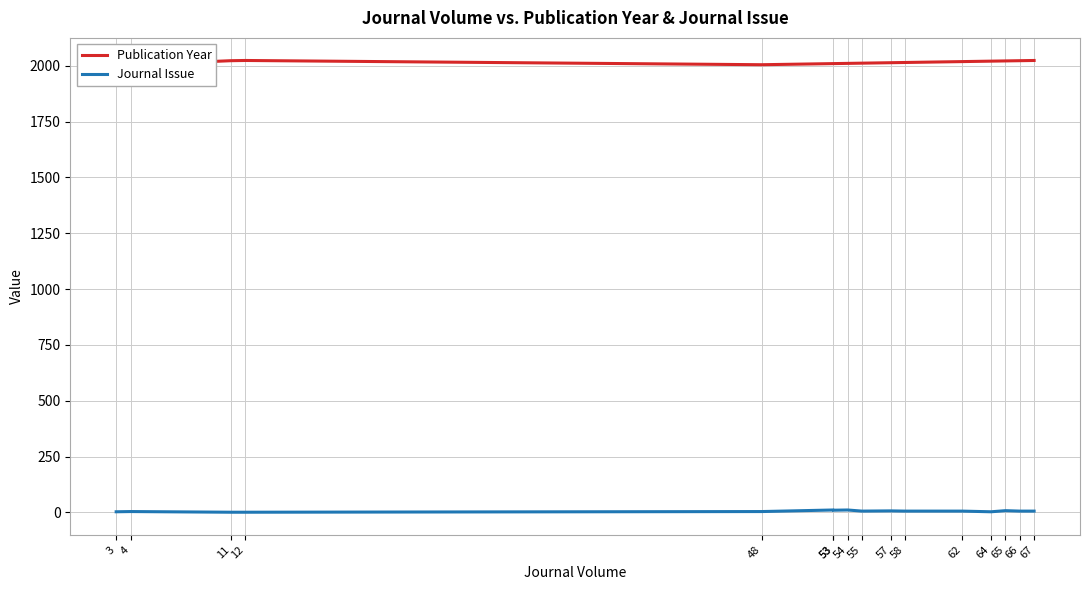

True or false: Journal Issue and Publication Year intersect in this chart.

False